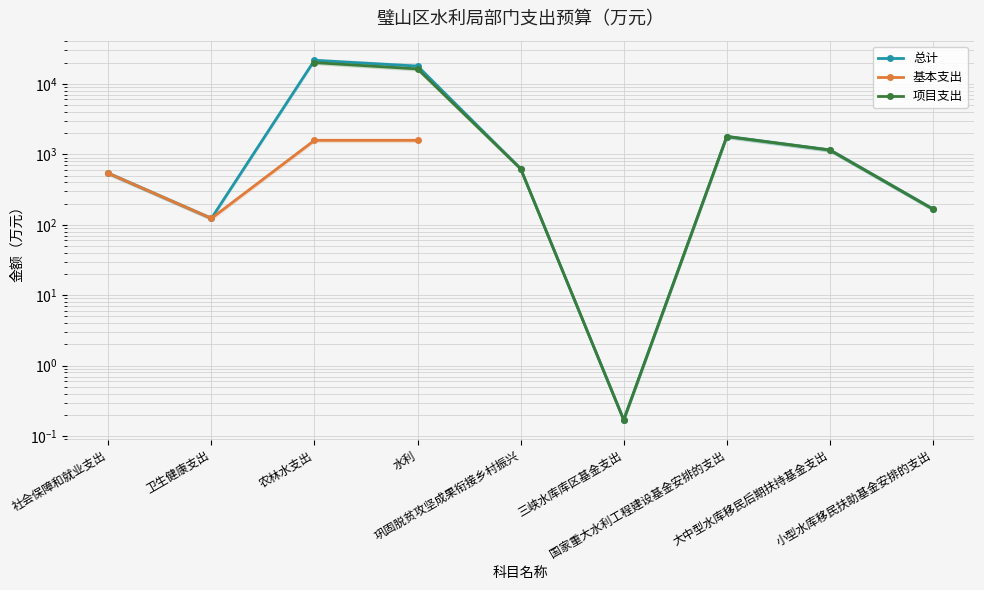

Does the chart display data point markers on the line(s)?

Yes